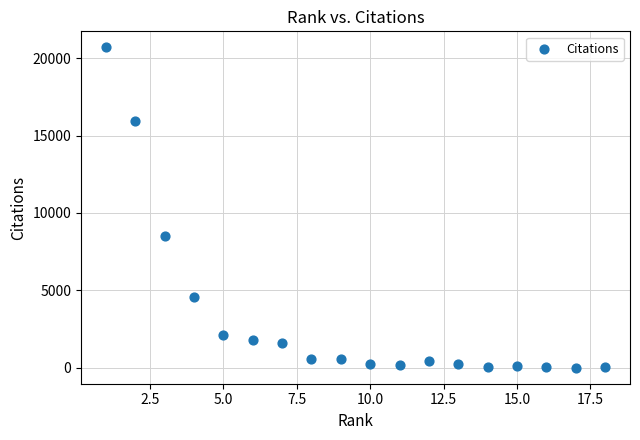

What is the range of X values (max minus min)?

17